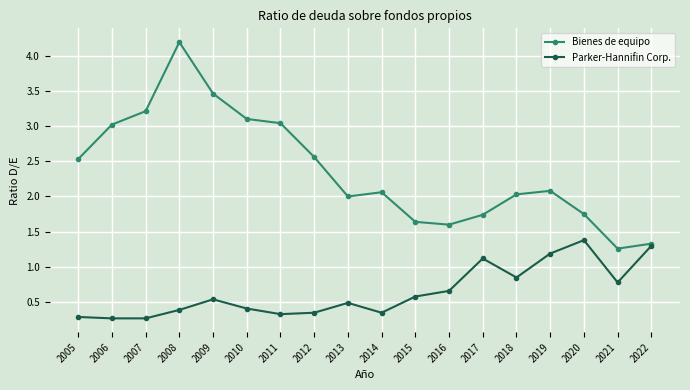

What is the difference between the second highest and minimum values in the Bienes de equipo series?

2.2